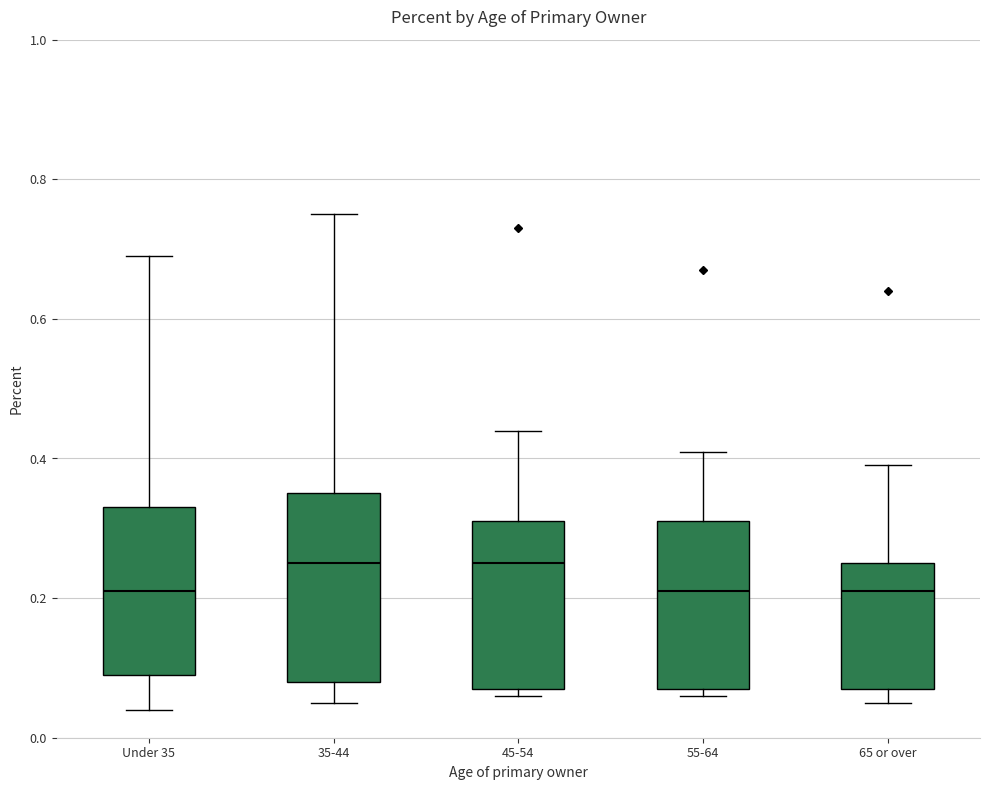

Reading left to right, read every box against the y-axis: the position of its median line, the range the box covers, and the ends of its whiskers. The values are not printed on the chart, so give them approximately, as read against the axis.

Under 35: median 0.22, box 0.10 to 0.34, whiskers 0.04 to 0.70
35-44: median 0.26, box 0.08 to 0.36, whiskers 0.06 to 0.76
45-54: median 0.26, box 0.08 to 0.32, whiskers 0.06 to 0.44
55-64: median 0.22, box 0.08 to 0.32, whiskers 0.06 to 0.42
65 or over: median 0.22, box 0.08 to 0.26, whiskers 0.06 to 0.40